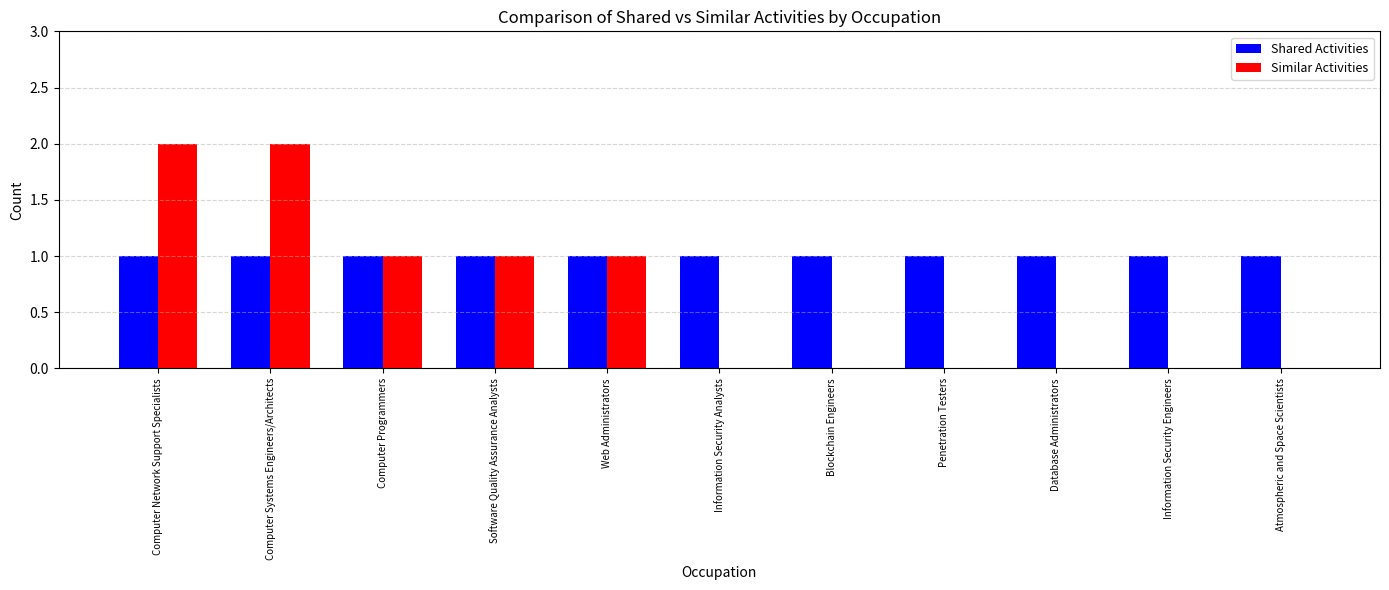

Which series changed the most between Computer Programmers and Information Security Engineers?

Similar Activities